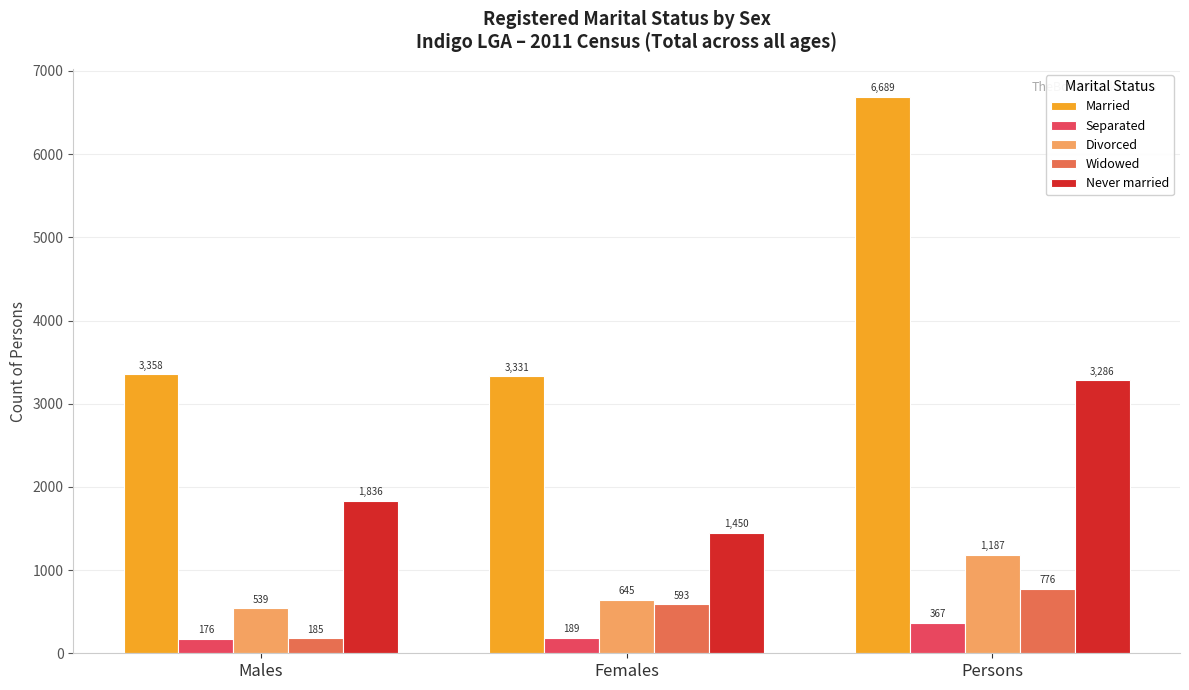

What is the total value across all series at Males?

6094